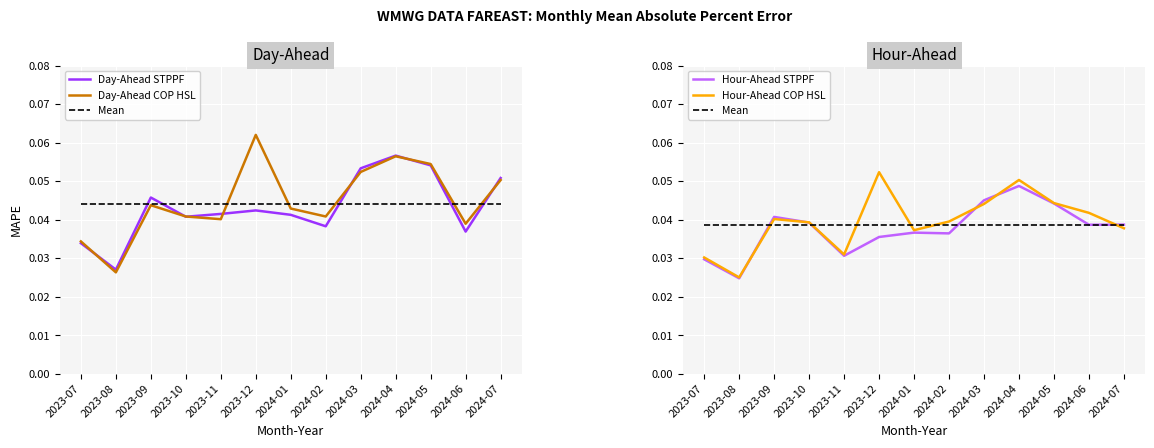

Reading left to right, transcribe all the data shown in this chart.

Day-Ahead STPPF: 0.0	0.0	0.0	0.0	0.0	0.0	0.0	0.0	0.1	0.1	0.1	0.0	0.1
Day-Ahead COP HSL: 0.0	0.0	0.0	0.0	0.0	0.1	0.0	0.0	0.1	0.1	0.1	0.0	0.1
Mean: 0.0	0.0	0.0	0.0	0.0	0.0	0.0	0.0	0.0	0.0	0.0	0.0	0.0
Hour-Ahead STPPF: 0.0	0.0	0.0	0.0	0.0	0.0	0.0	0.0	0.0	0.0	0.0	0.0	0.0
Hour-Ahead COP HSL: 0.0	0.0	0.0	0.0	0.0	0.1	0.0	0.0	0.0	0.1	0.0	0.0	0.0